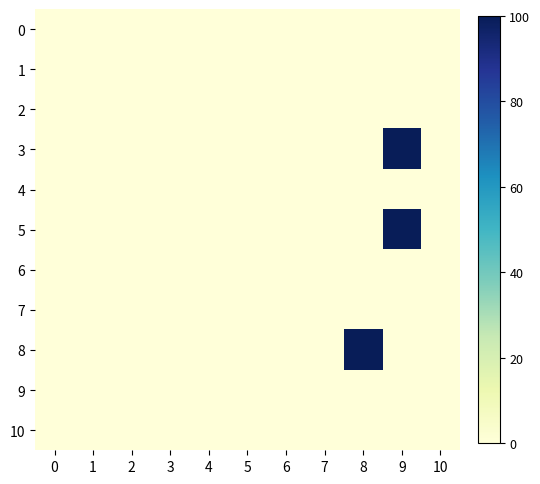

Rank the series by their maximum value, from highest to lowest.

3, 5, 8, 0, 1, 2, 4, 6, 7, 9, 10